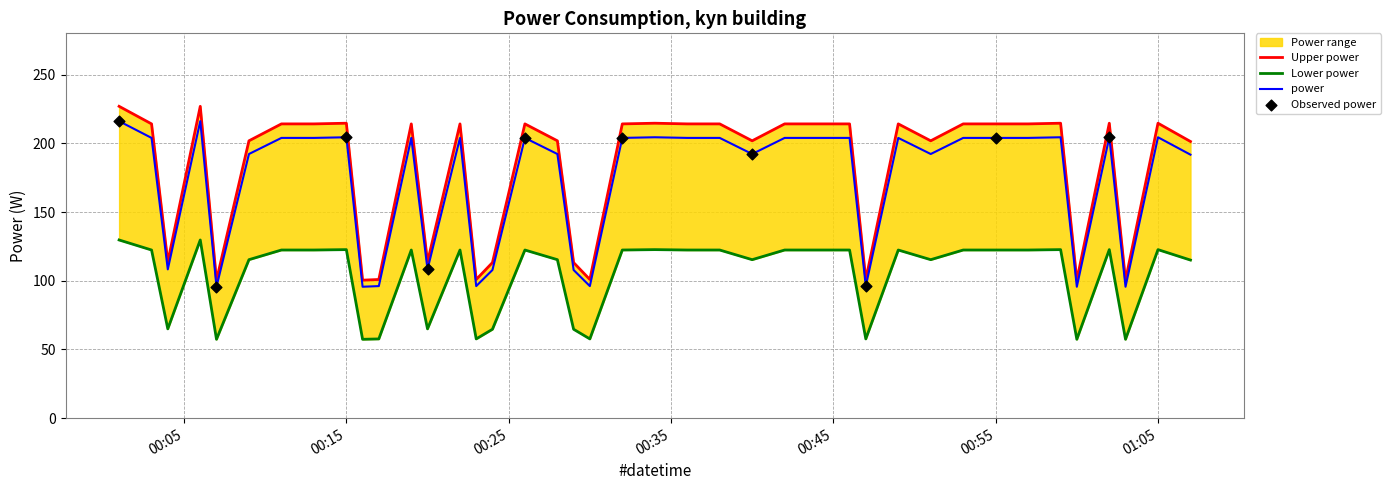

Between 2022-10-26T01:05:00 and 2022-10-26T00:32:00, which is larger?

2022-10-26T01:05:00